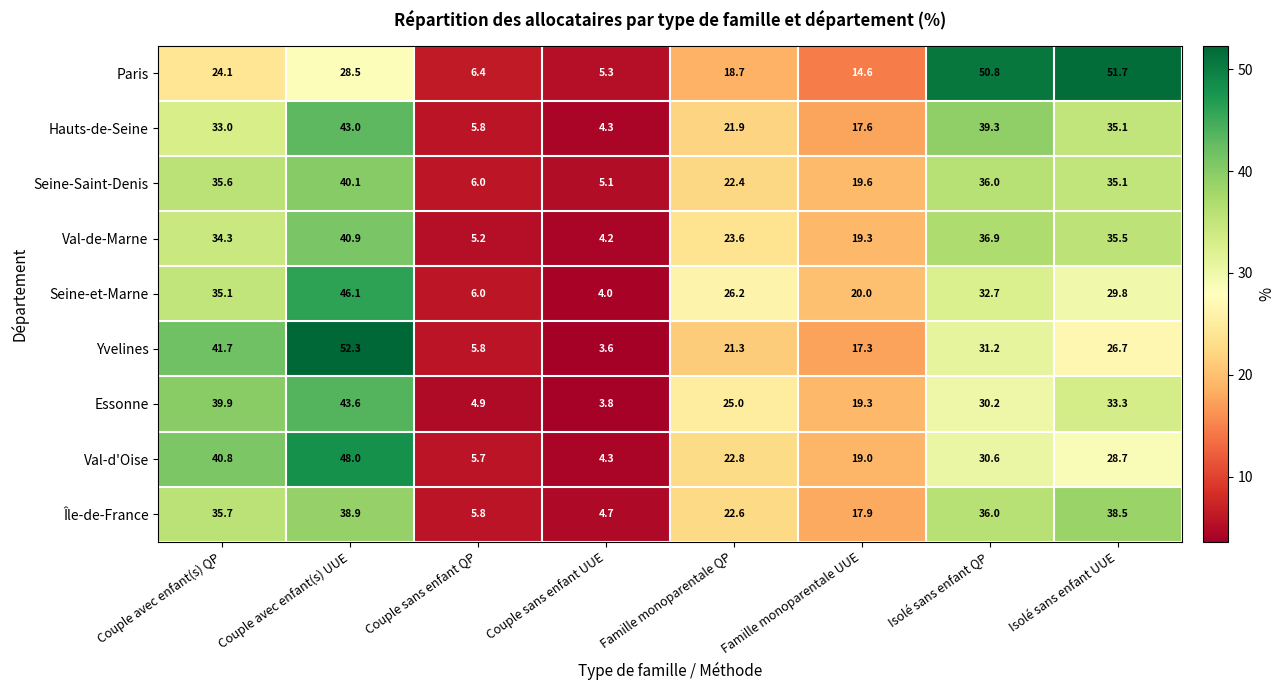

What value does the Seine-Saint-Denis series have at Couple sans enfant UUE?

5.1